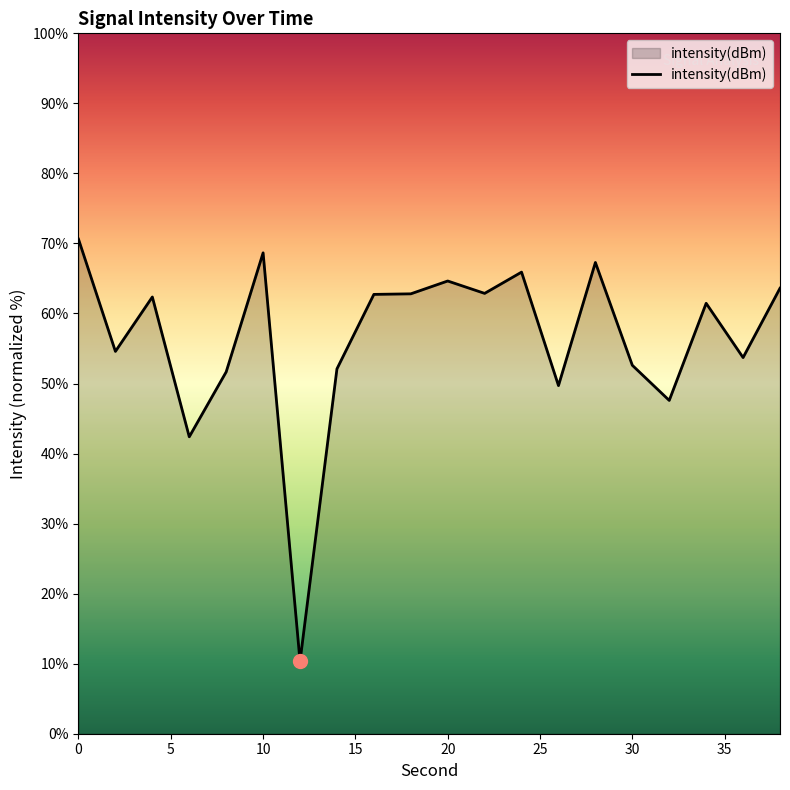

What is the difference between the maximum and minimum values?

60.3